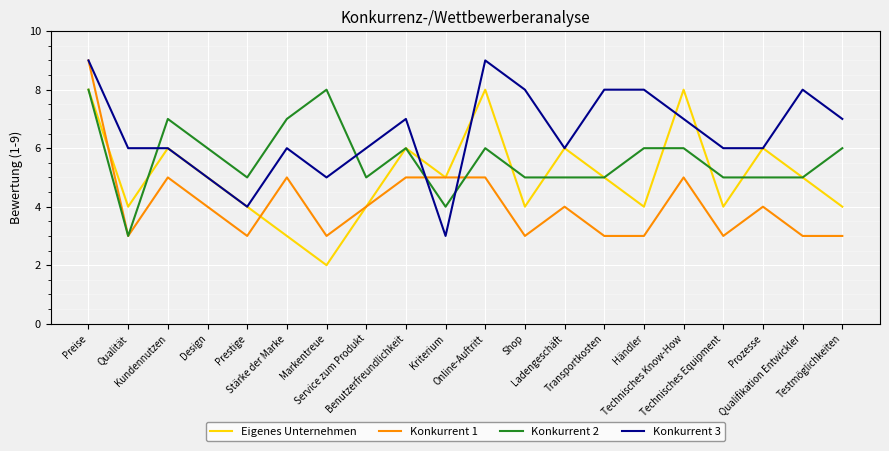

What value does the Eigenes Unternehmen series have at Shop?

4